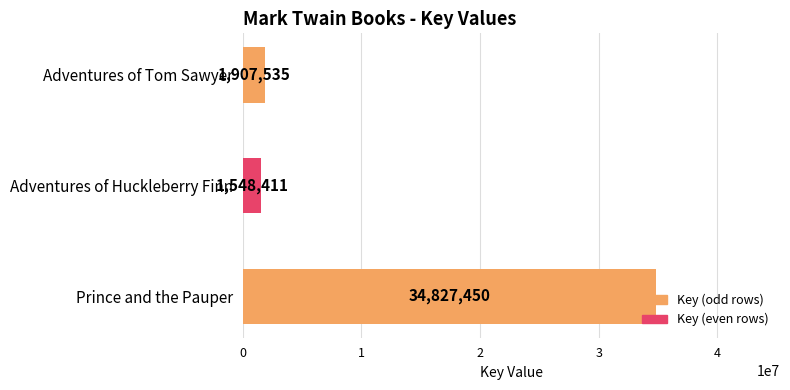

True or false: the data shows 34827450 at Prince and the Pauper.

True